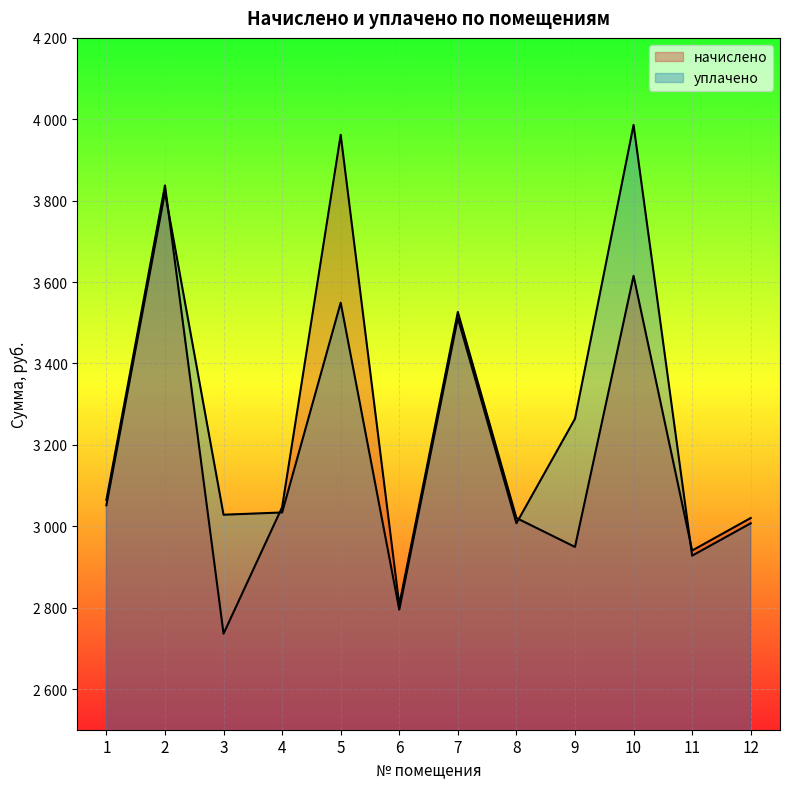

What is the value of the уплачено point at the 1st from the left?

3051.6